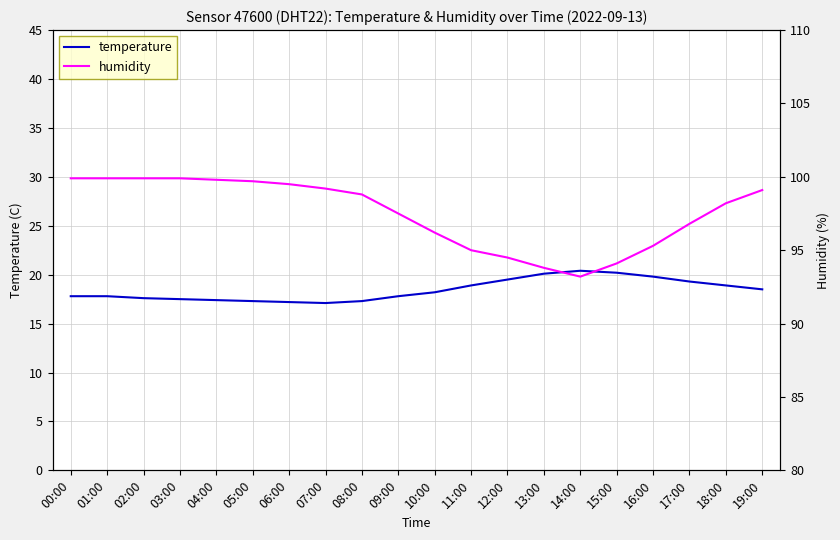

Reading left to right, what are all the values shown in this chart?

temperature: 17.8	17.8	17.6	17.5	17.4	17.3	17.2	17.1	17.3	17.8	18.2	18.9	19.5	20.1	20.4	20.2	19.8	19.3	18.9	18.5
humidity: 99.9	99.9	99.9	99.9	99.8	99.7	99.5	99.2	98.8	97.5	96.2	95.0	94.5	93.8	93.2	94.1	95.3	96.8	98.2	99.1